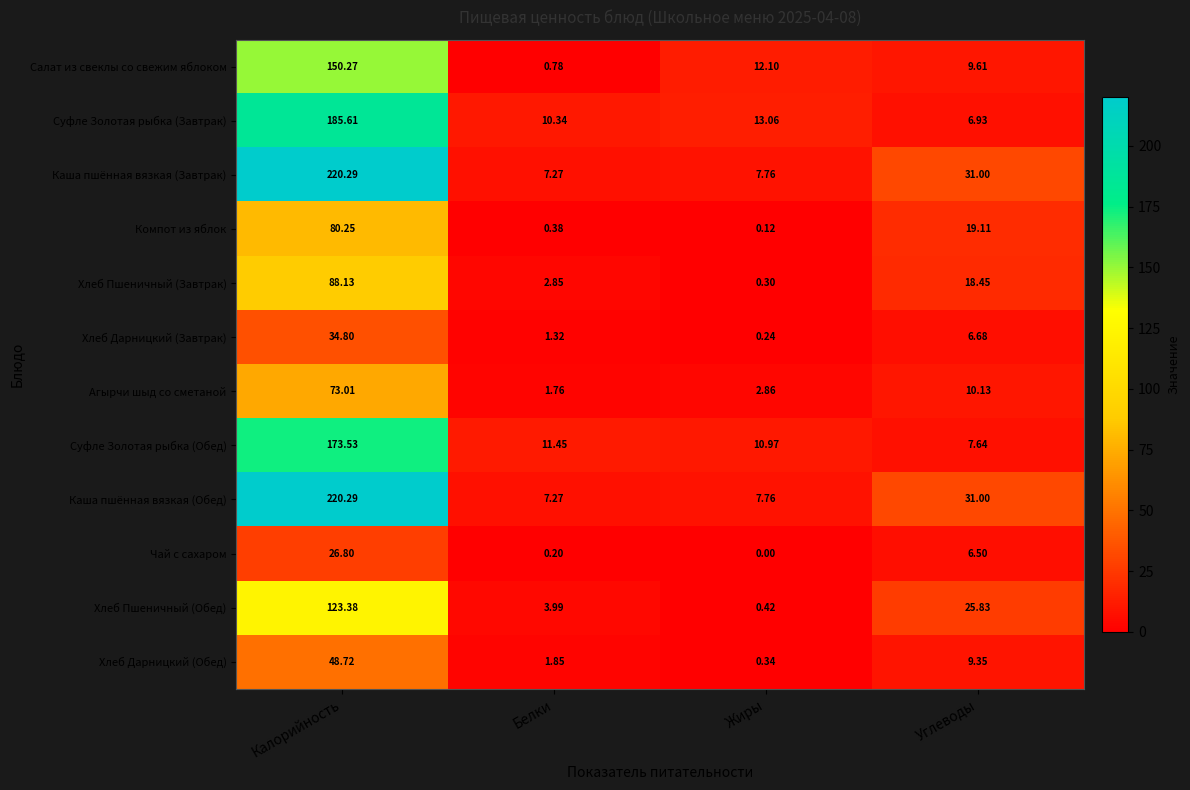

List the labels in order of Компот из яблок value, largest first.

Калорийность, Углеводы, Белки, Жиры